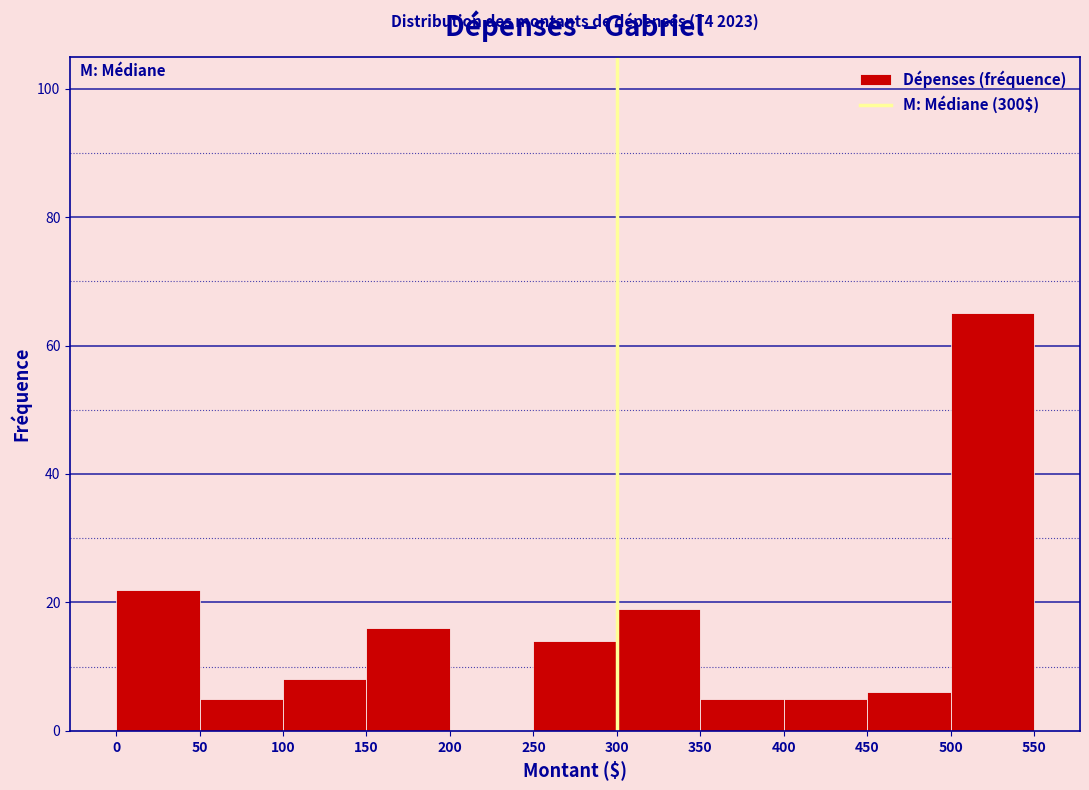

Over which range of the x-axis is the bar tallest?

500 to 550